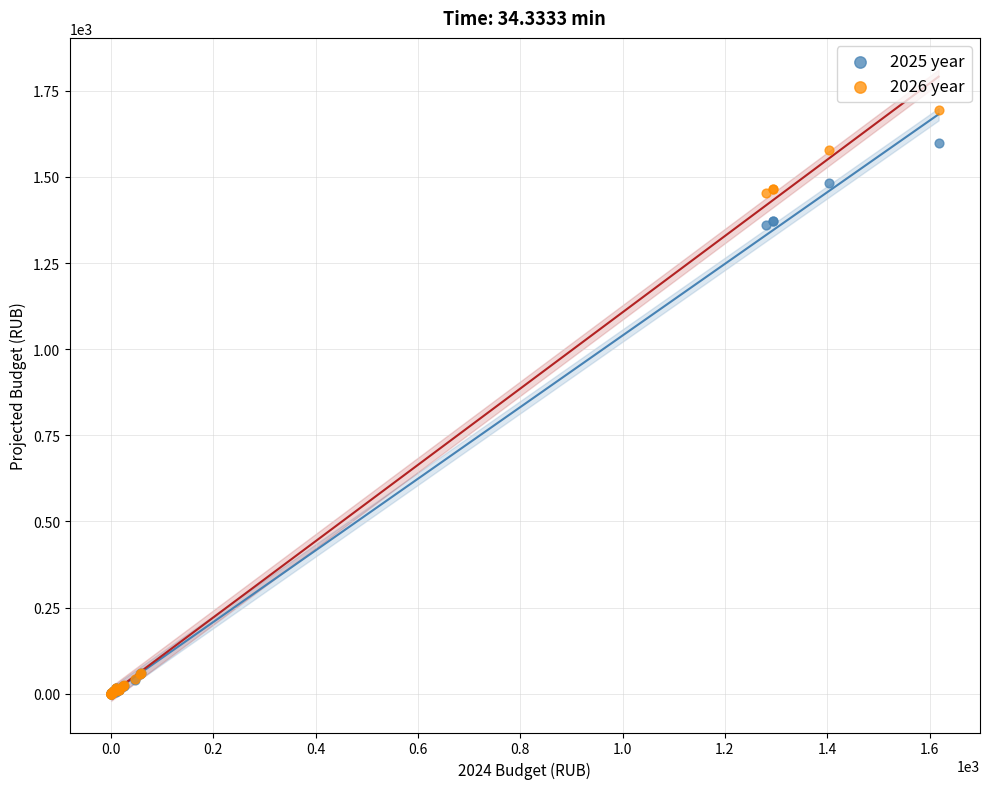

Which series has the widest spread of Y values?

2026 year